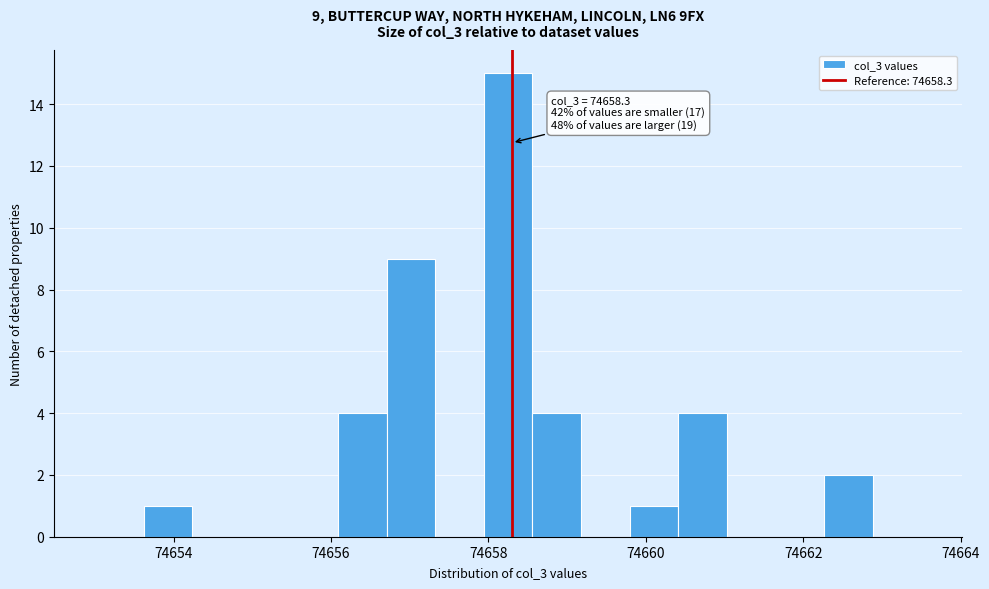

Around what value on the x-axis is the tallest bar? Give the approximate position of its centre, as read against the axis.

74658.2